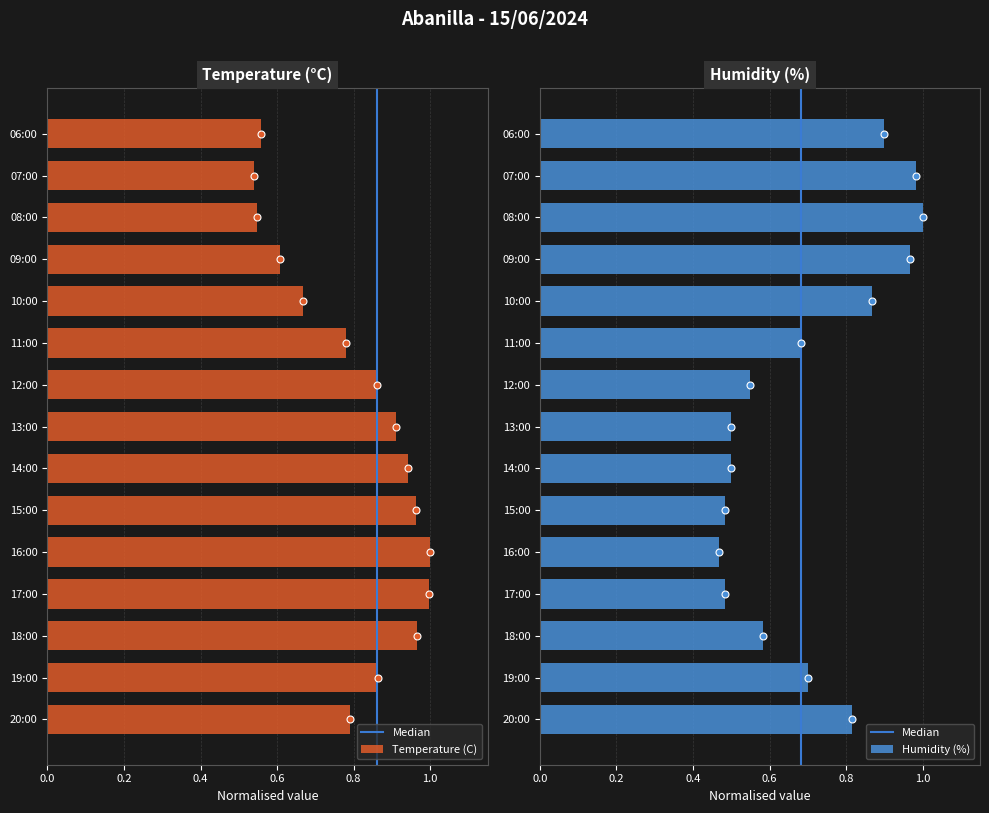

The value of Humidity (%) at 13:00 is 0.5. True or false?

True